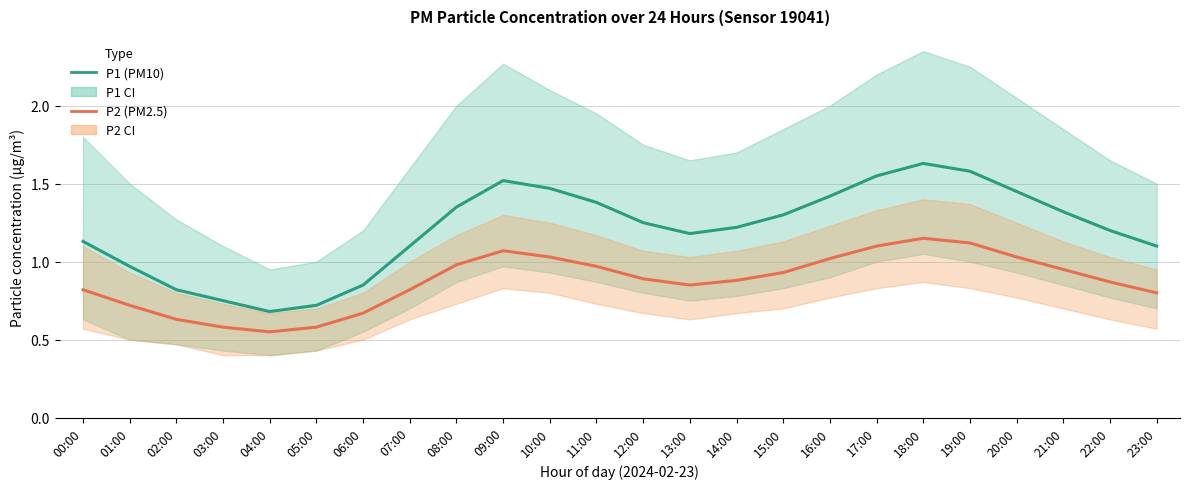

Between 10:00 and 05:00, which is larger?

10:00